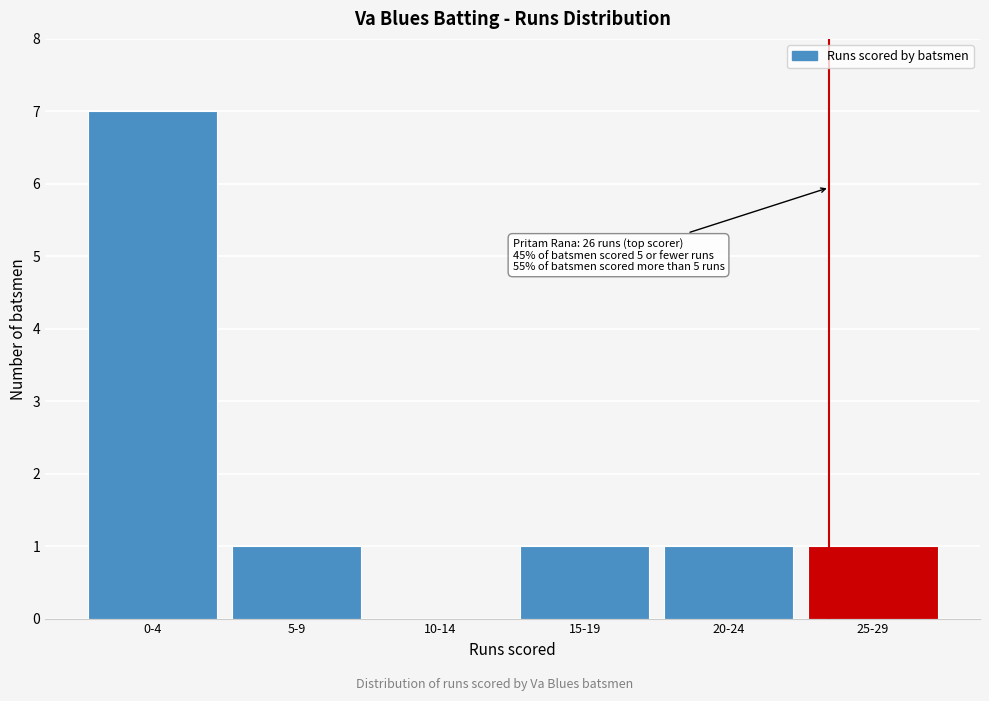

Reading left to right, list all the values displayed in this chart.

0-4=7	5-9=1	10-14=0	15-19=1	20-24=1	25-29=1